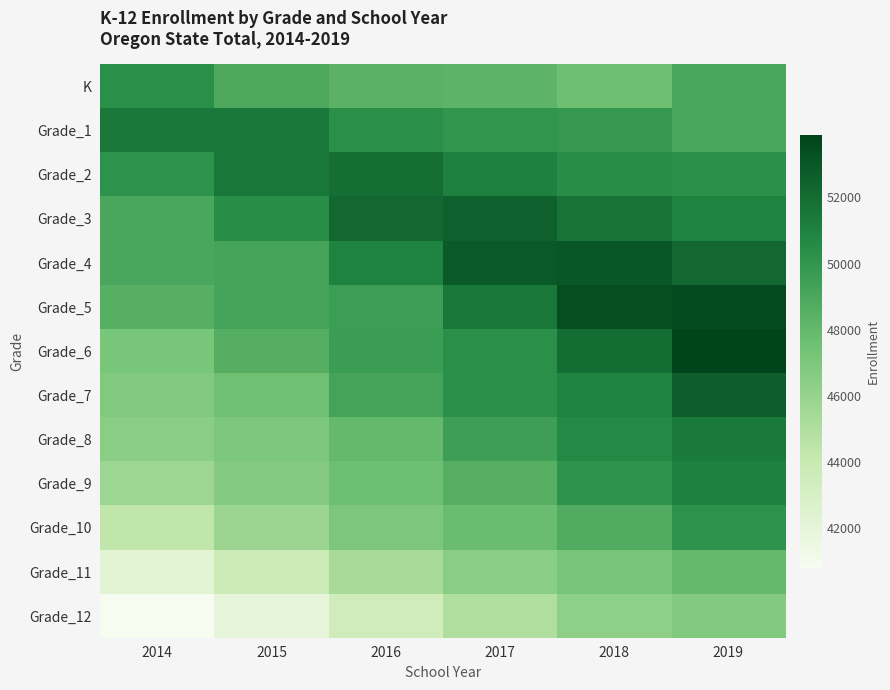

At which category does the chart reach its minimum across all series?

2014